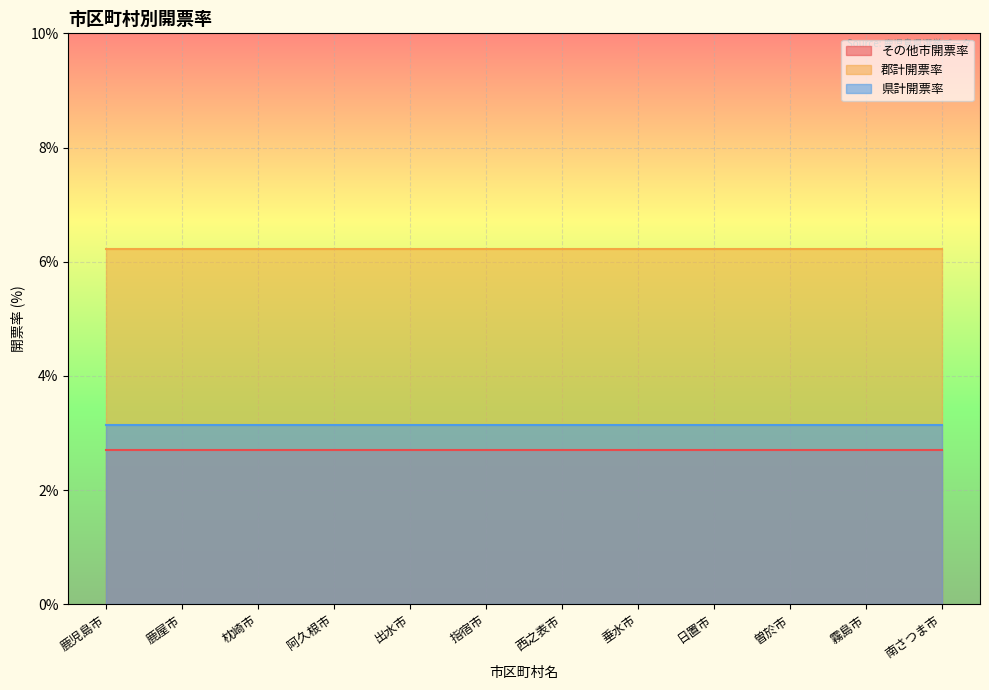

Which series has the largest range (max minus min)?

その他市開票率